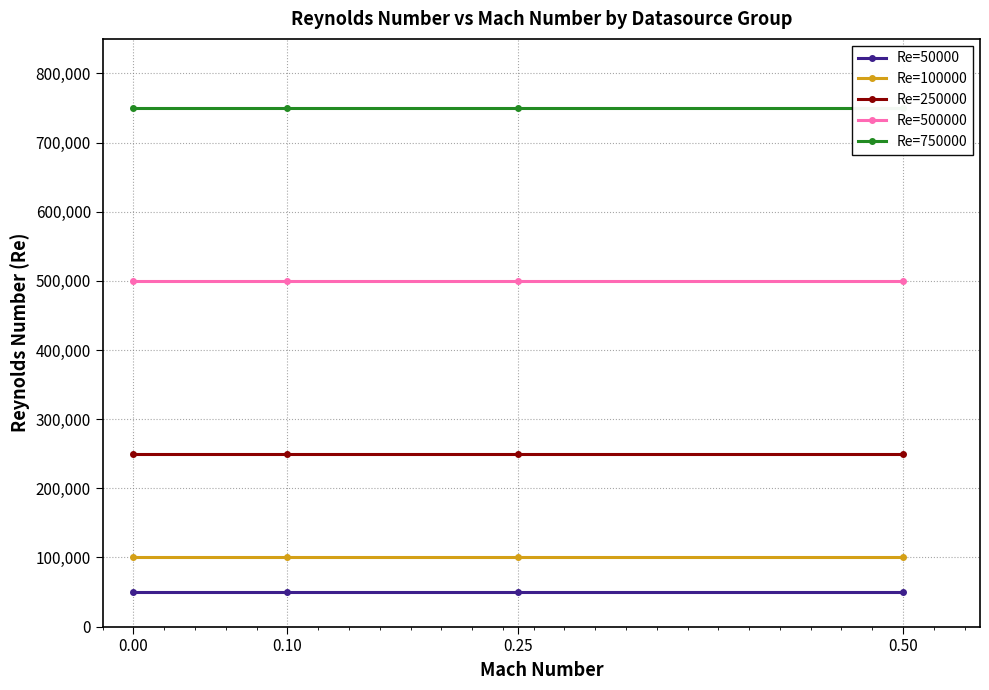

Does the chart have visible grid lines?

Yes